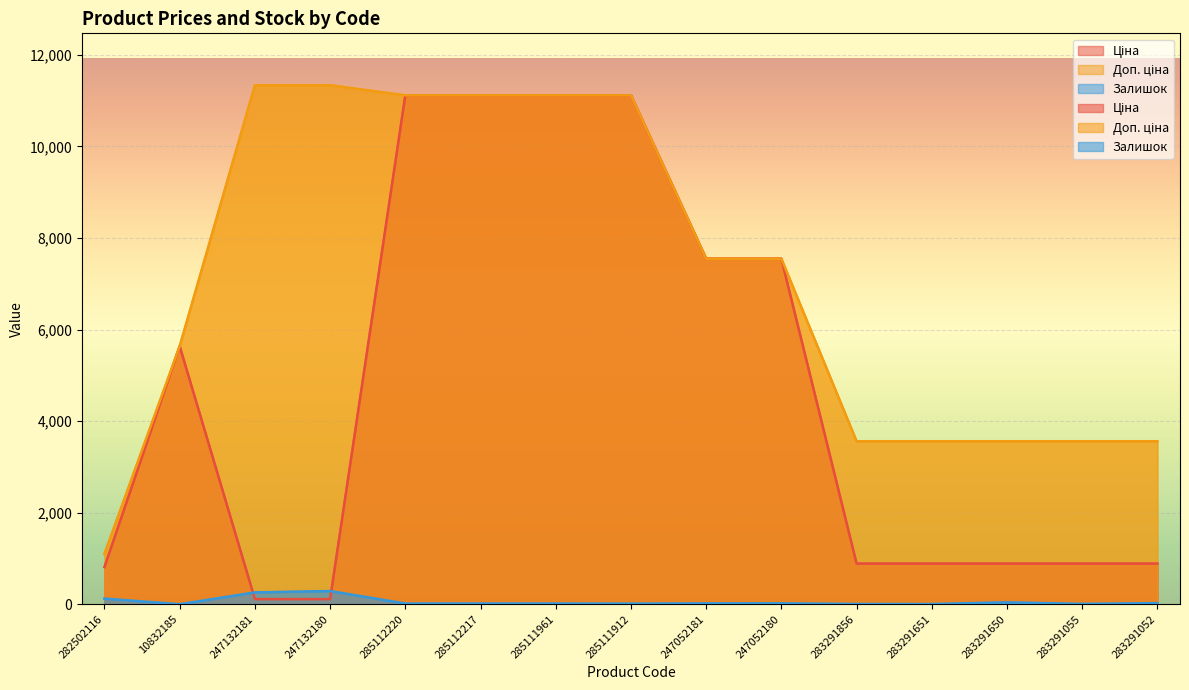

True or false: Залишок has more than 2 interior local peaks.

True